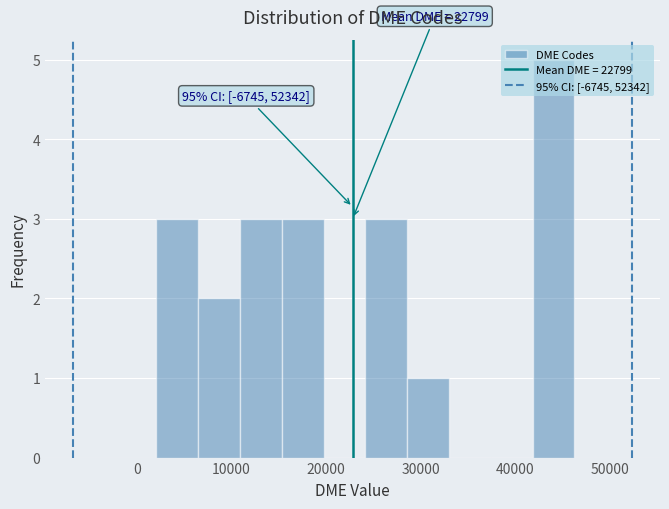

Over which range of the x-axis is the bar tallest?

42000 to 46000